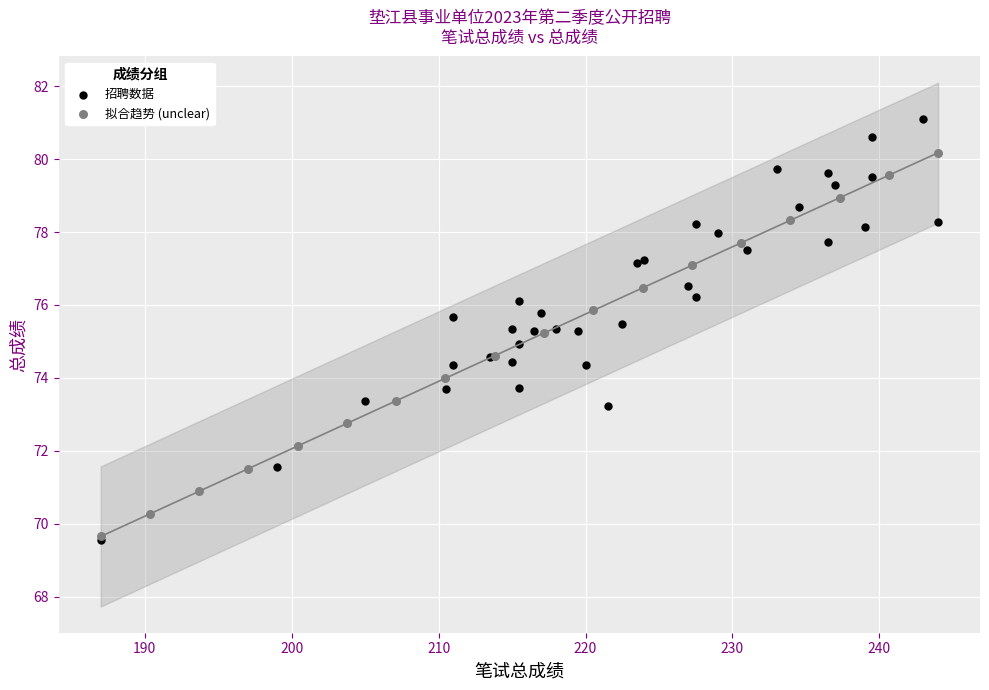

Which series has the largest Y range (max minus min)?

招聘数据